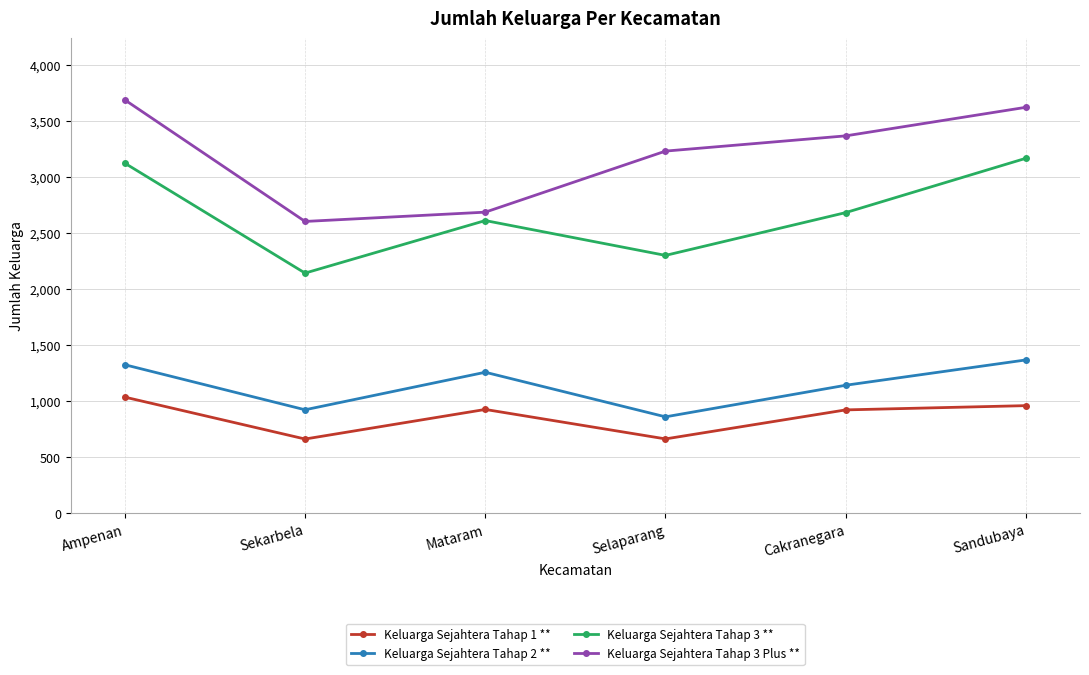

Does the chart display data point markers on the line(s)?

Yes